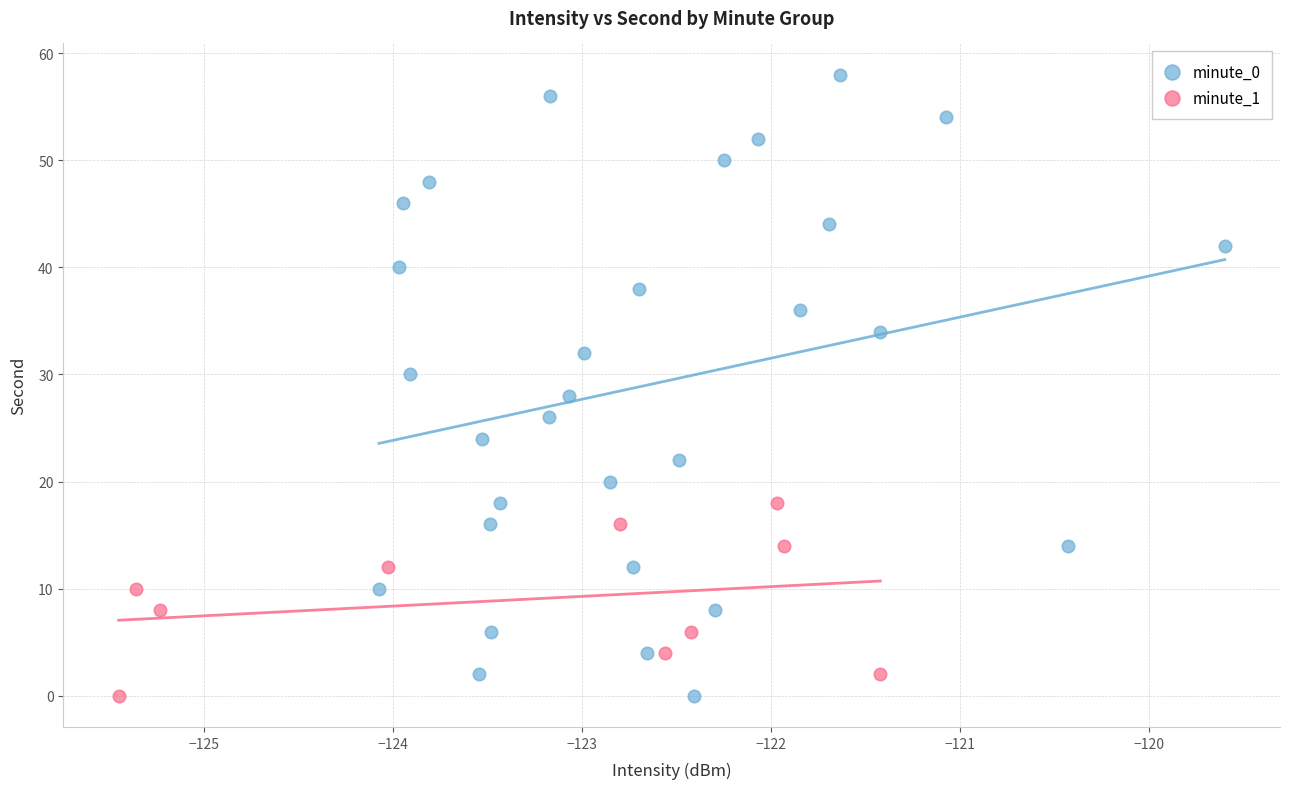

Which series has the widest spread of Y values?

minute_0